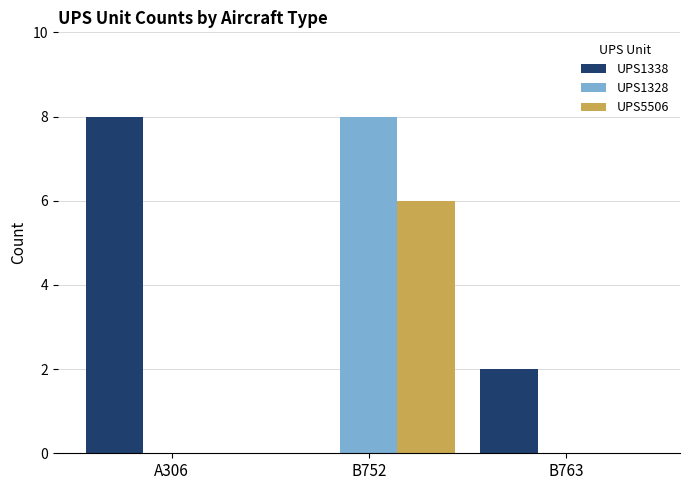

What is the difference between the UPS1338 values at A306 and B763?

6